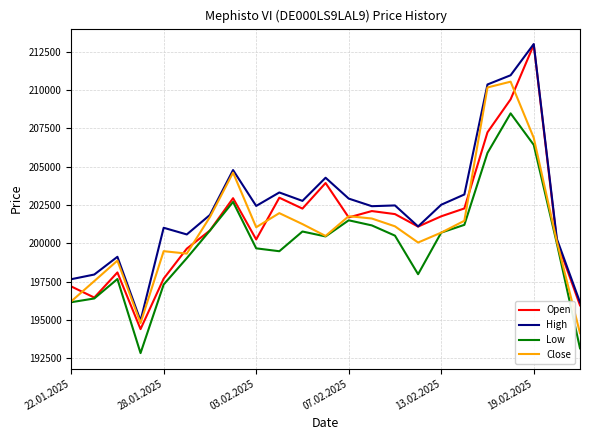

What is the minimum value shown in the chart?

192841